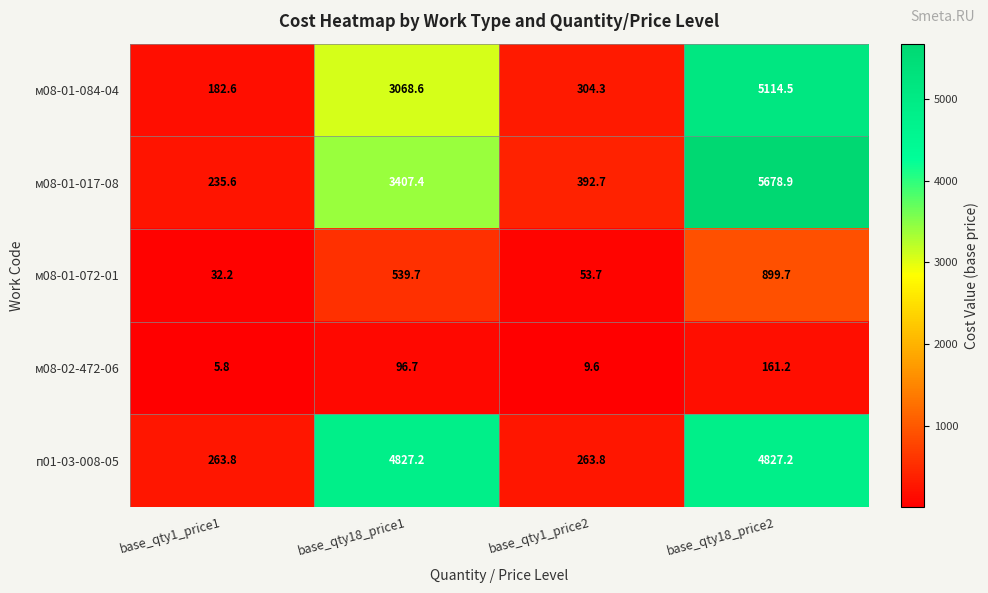

Which series has the widest spread of values?

м08-01-017-08